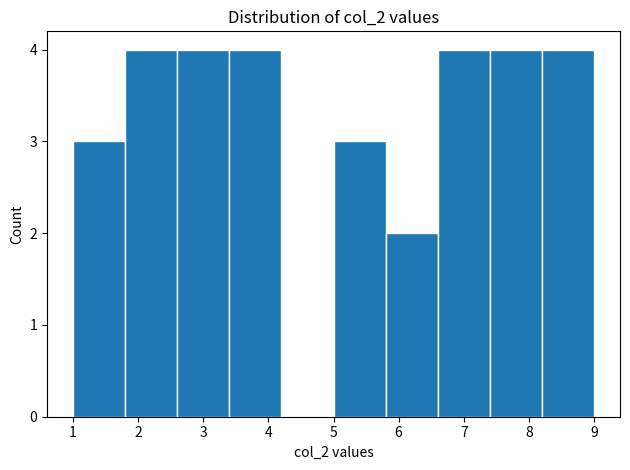

How tall is the bar that spans 5.8 to 6.6 on the x-axis? The values are not printed on the chart, so give them approximately, as read against the axis.

2